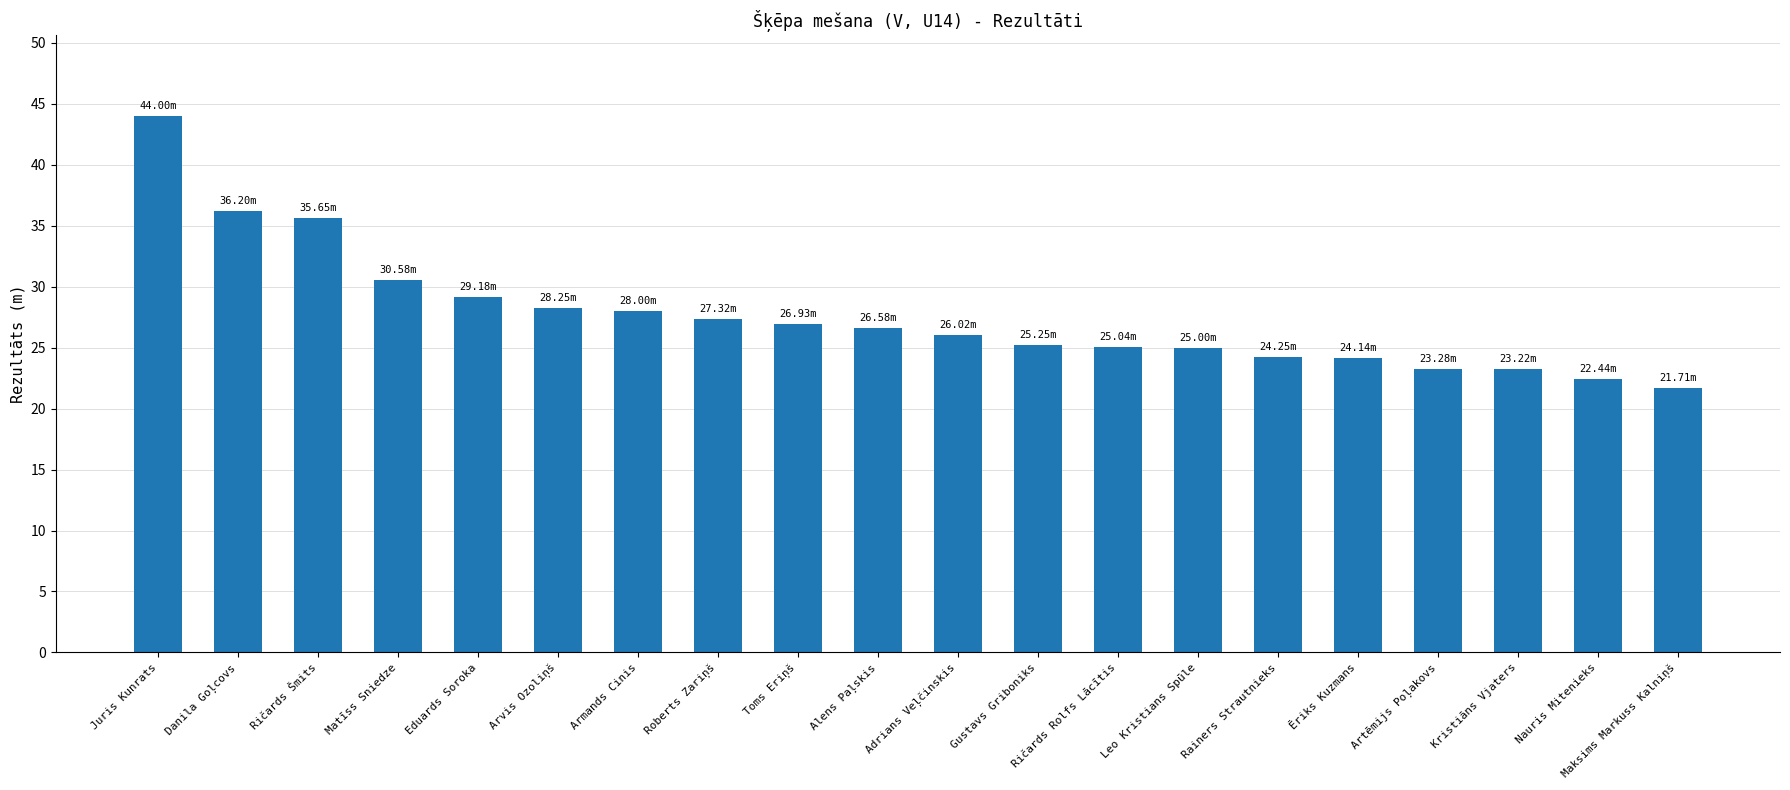

Does the chart contain stacked bars?

No